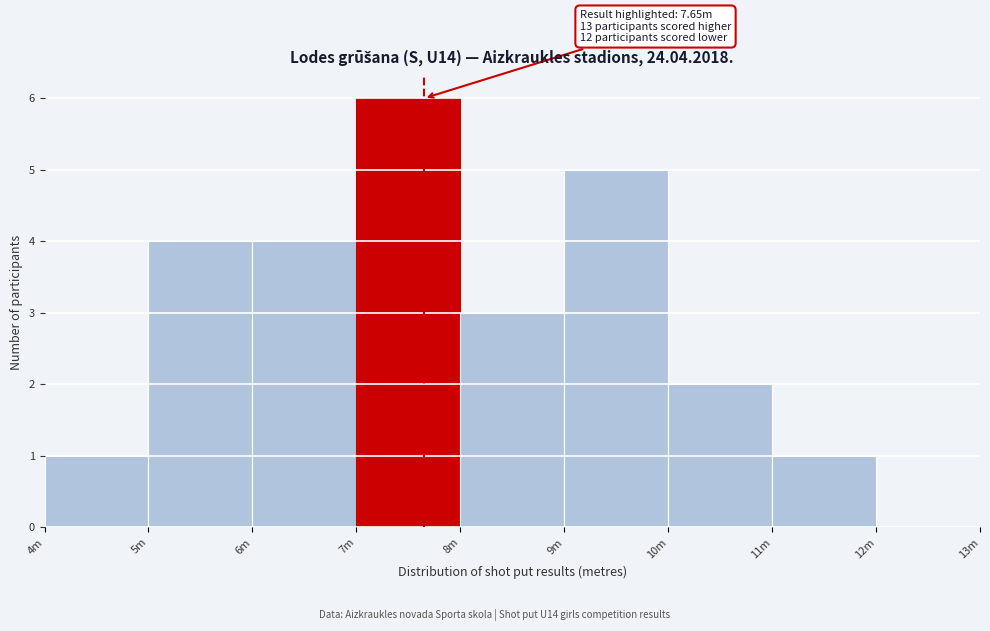

Reading left to right, list all the values displayed in this chart.

4m=1	5m=4	6m=4	7m=6	8m=3	9m=5	10m=2	11m=1	12m=0